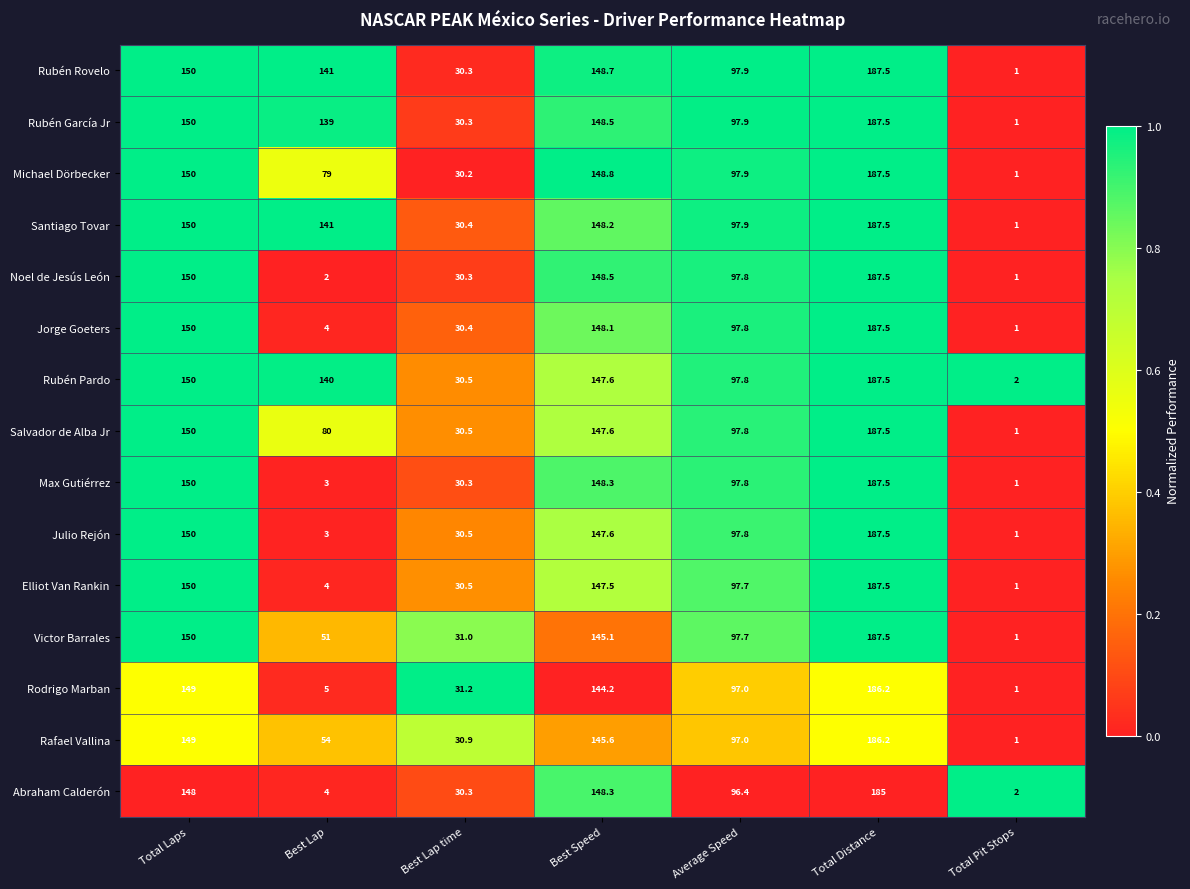

Which series has the largest total across all categories?

Rubén Rovelo